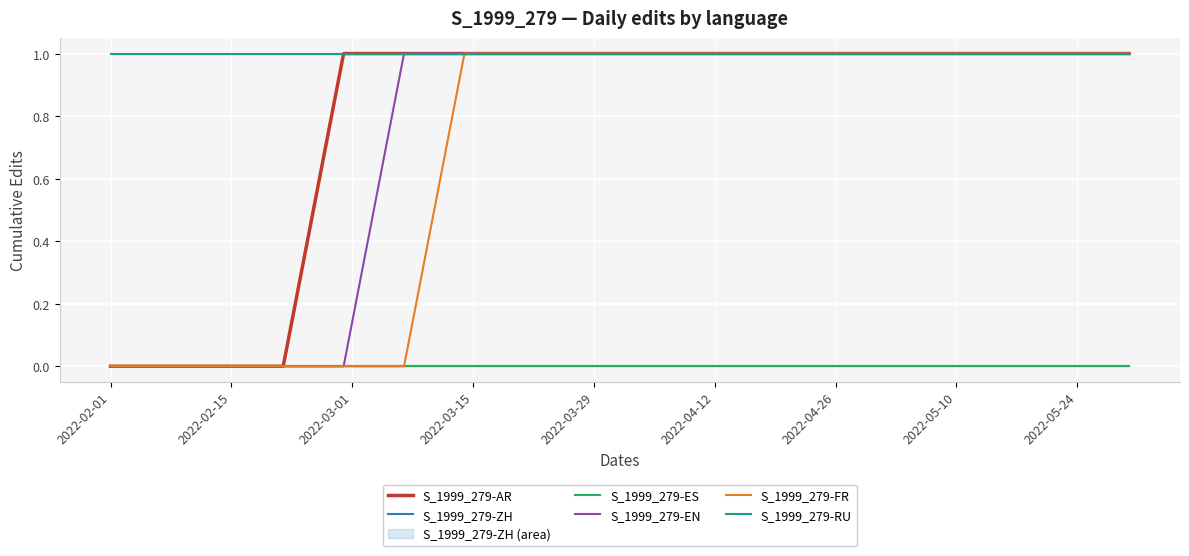

Is the value of S_1999_279-AR at 2022-04-26 greater than the value of S_1999_279-FR at 2022-02-01?

Yes